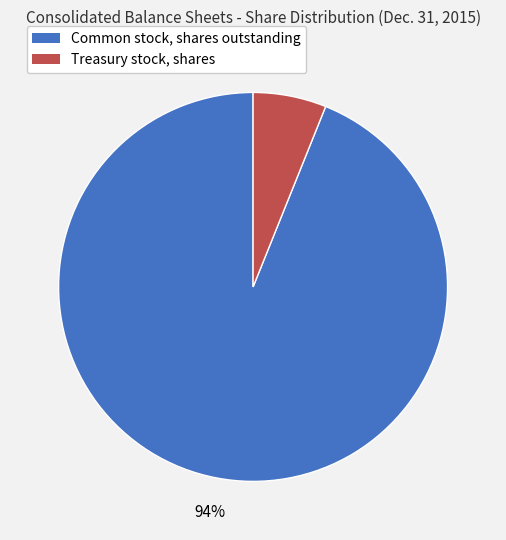

What is the smallest slice in the pie chart?

Treasury stock, shares